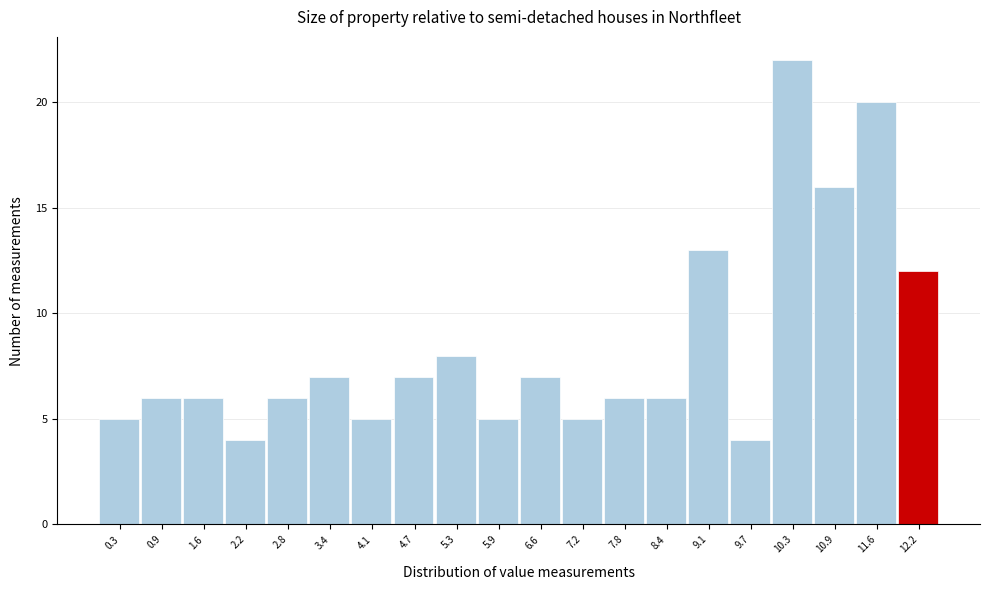

How tall is the bar that spans 3.8 to 4.4 on the x-axis? Neither the bar edges nor the heights are printed on the chart, so give them approximately, as read against the axes.

5